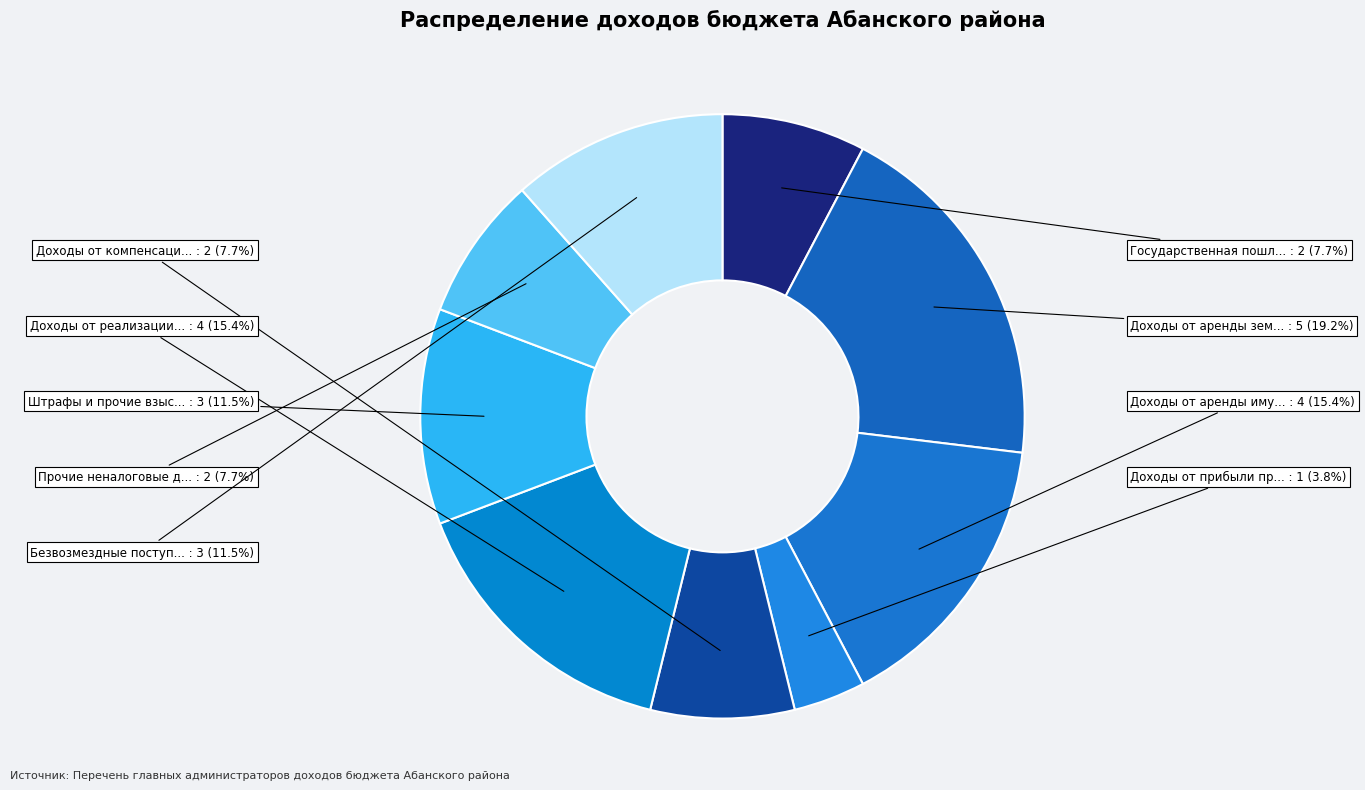

To the nearest percent, what is the difference between the largest and smallest slice percentages?

15%